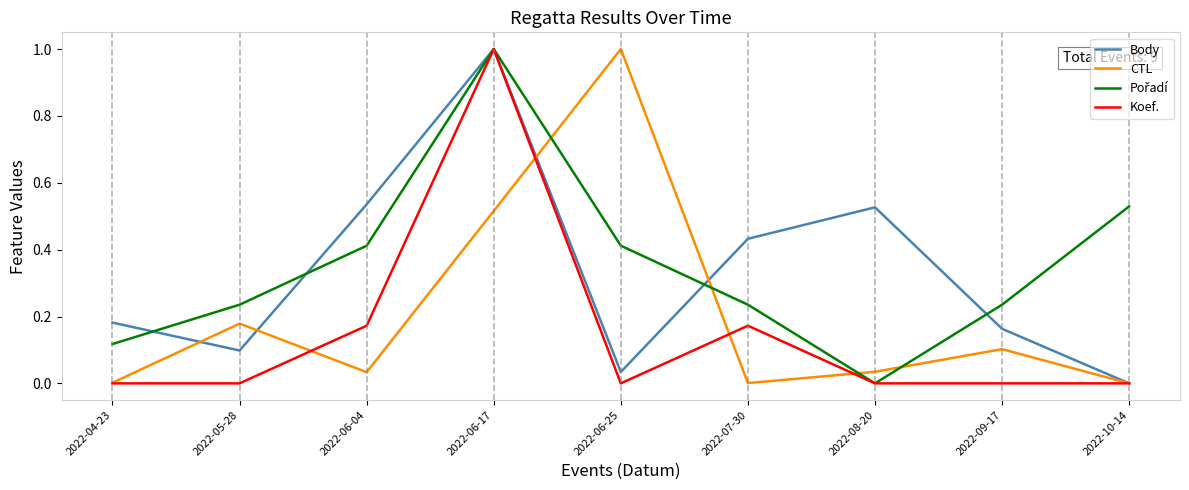

At which category is the sum across all series the highest?

2022-06-17